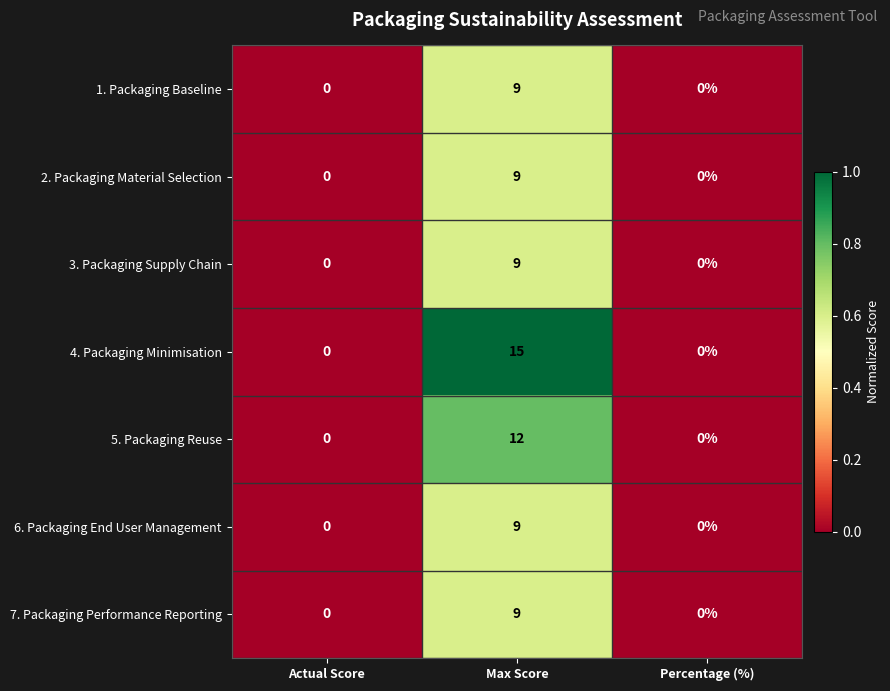

True or false: 5. Packaging Reuse has a value of 8 at Percentage (%).

False